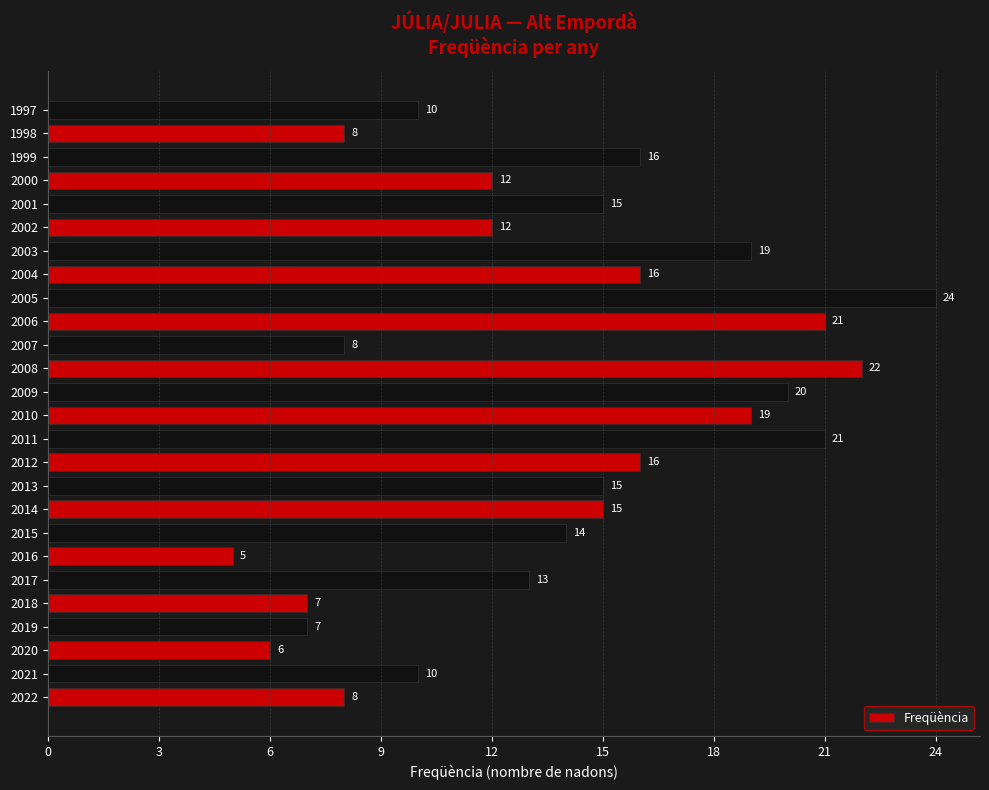

What is the average value?

14